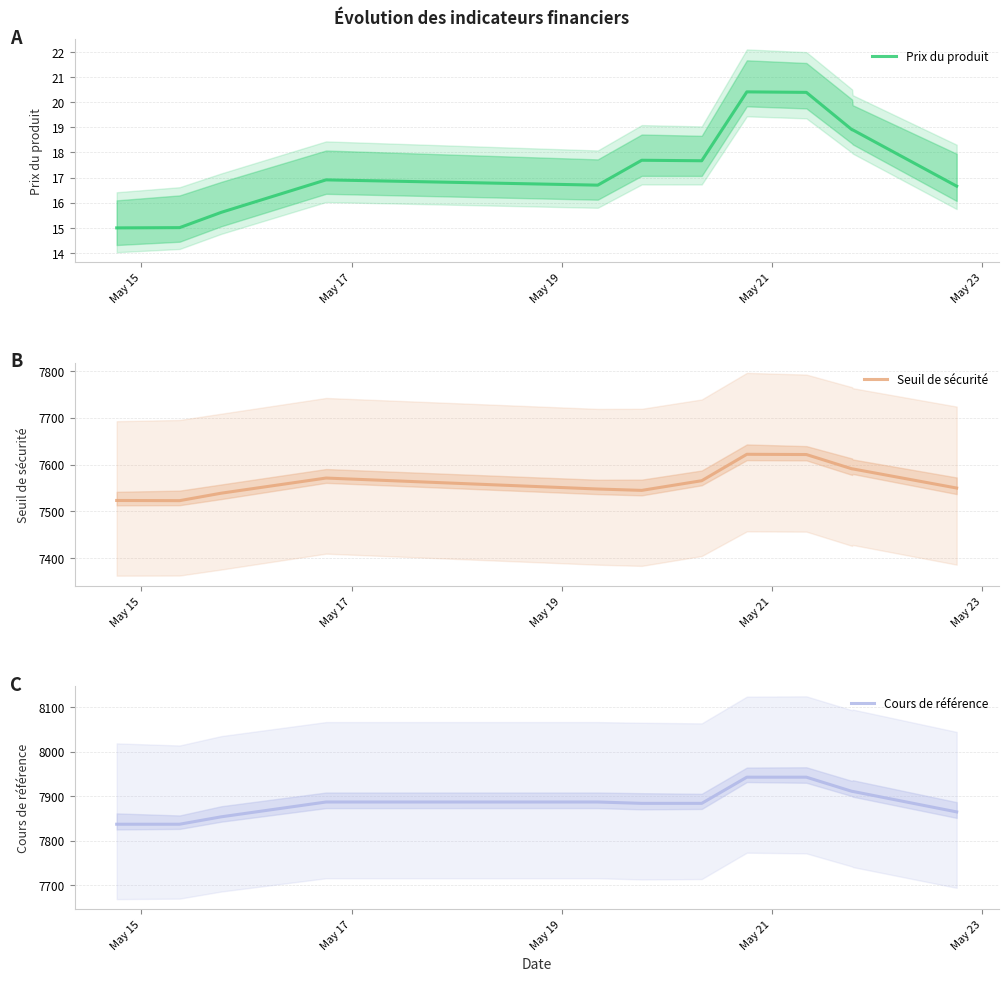

What are all the series names shown in the legend?

Prix du produit, Seuil de sécurité, Cours de référence